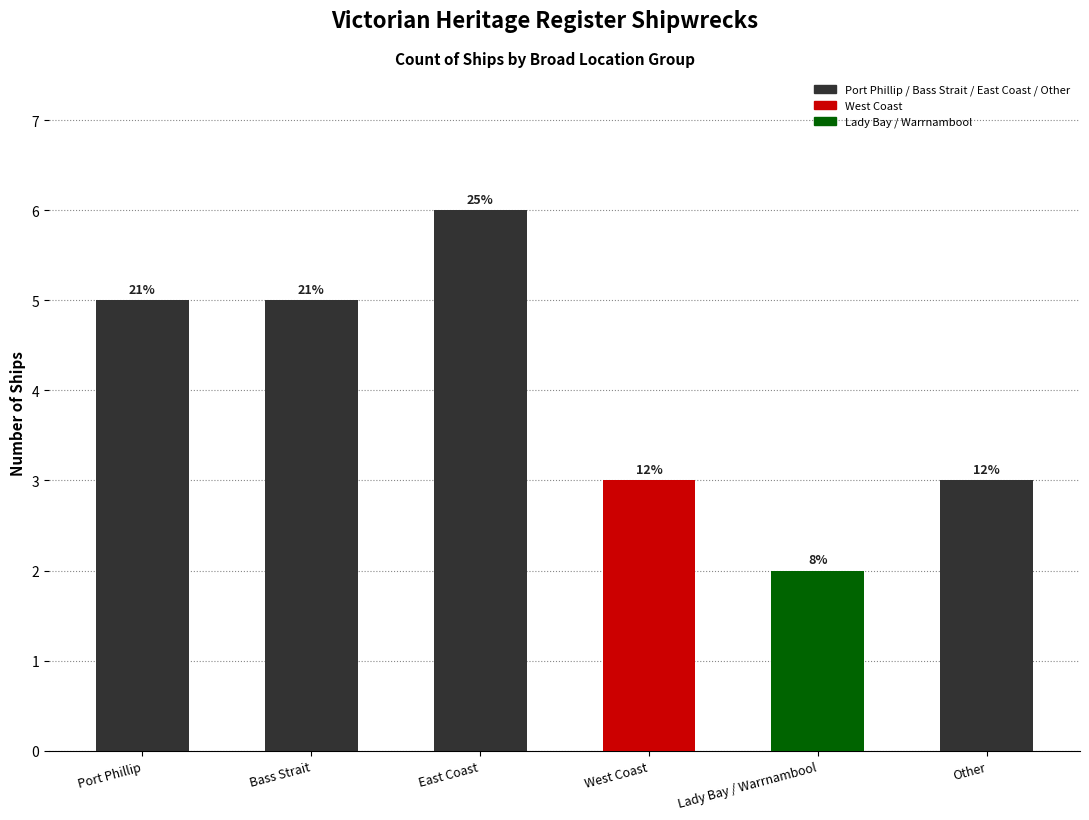

Reading left to right, transcribe all the data shown in this chart.

5	5	6	3	2	3